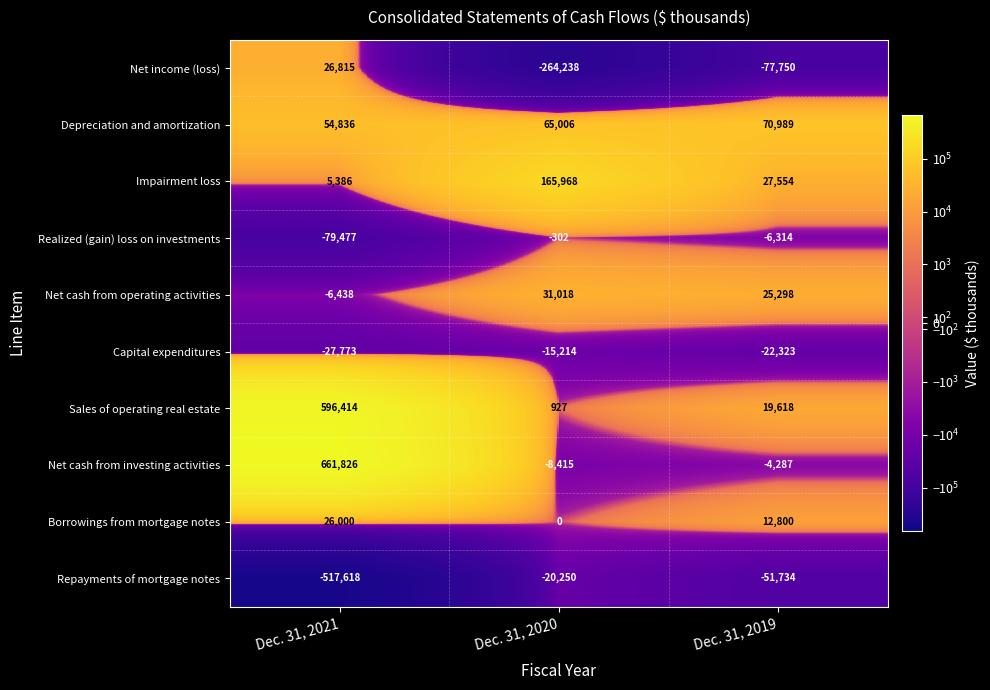

Reading left to right, transcribe all the data shown in this chart.

Net income (loss): Dec. 31, 2021=26815	Dec. 31, 2020=-264238	Dec. 31, 2019=-77750
Depreciation and amortization: Dec. 31, 2021=54836	Dec. 31, 2020=65006	Dec. 31, 2019=70989
Impairment loss: Dec. 31, 2021=5386	Dec. 31, 2020=165968	Dec. 31, 2019=27554
Realized (gain) loss on investments: Dec. 31, 2021=-79477	Dec. 31, 2020=-302	Dec. 31, 2019=-6314
Net cash from operating activities: Dec. 31, 2021=-6438	Dec. 31, 2020=31018	Dec. 31, 2019=25298
Capital expenditures: Dec. 31, 2021=-27773	Dec. 31, 2020=-15214	Dec. 31, 2019=-22323
Sales of operating real estate: Dec. 31, 2021=596414	Dec. 31, 2020=927	Dec. 31, 2019=19618
Net cash from investing activities: Dec. 31, 2021=661826	Dec. 31, 2020=-8415	Dec. 31, 2019=-4287
Borrowings from mortgage notes: Dec. 31, 2021=26000	Dec. 31, 2020=0	Dec. 31, 2019=12800
Repayments of mortgage notes: Dec. 31, 2021=-517618	Dec. 31, 2020=-20250	Dec. 31, 2019=-51734